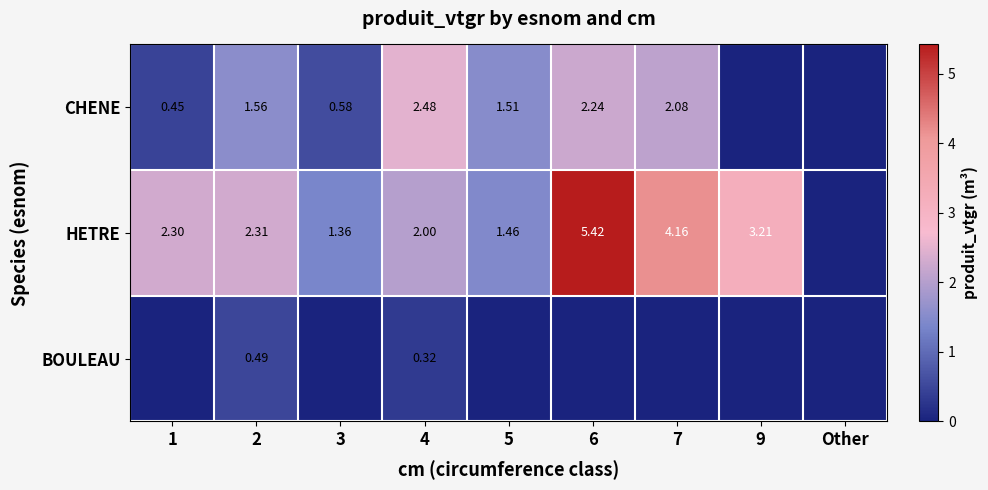

At which category is the sum across all series the highest?

6